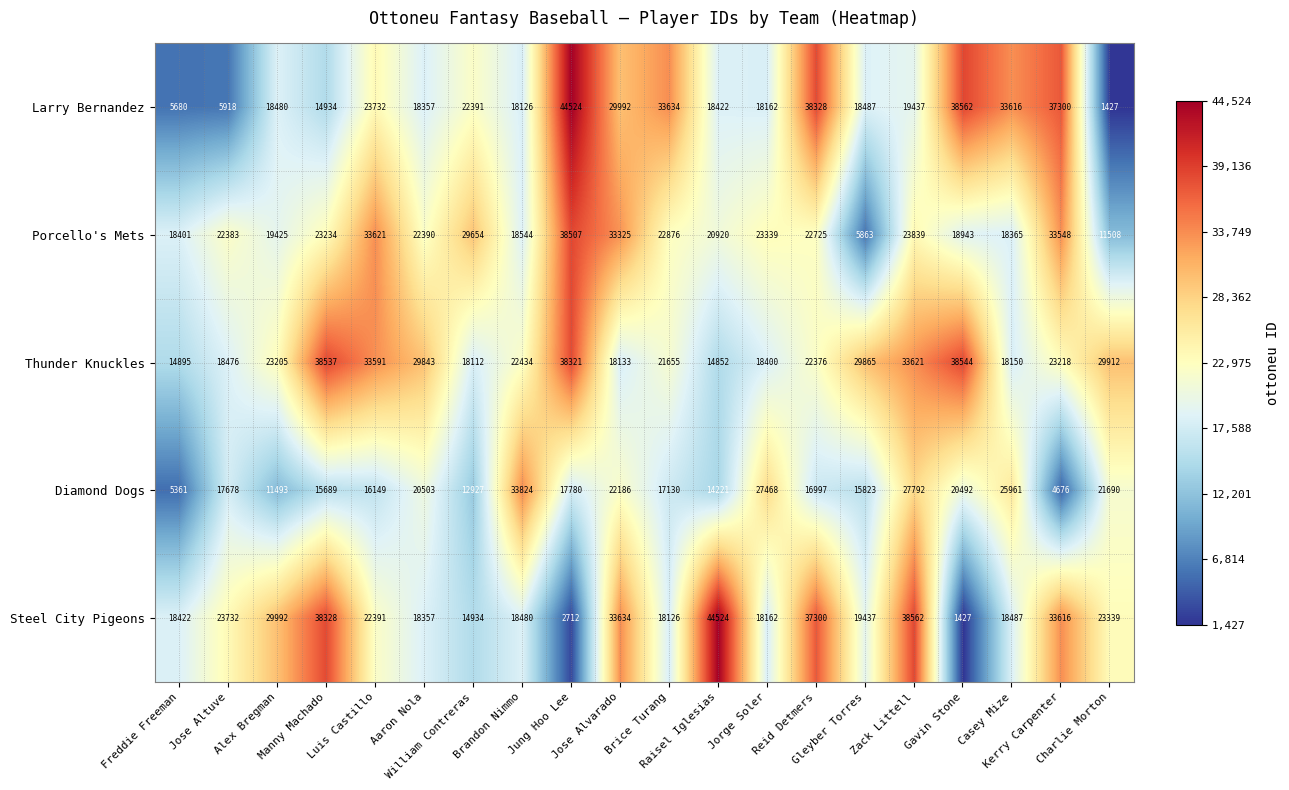

What is the total value across all series at Alex Bregman?

102595